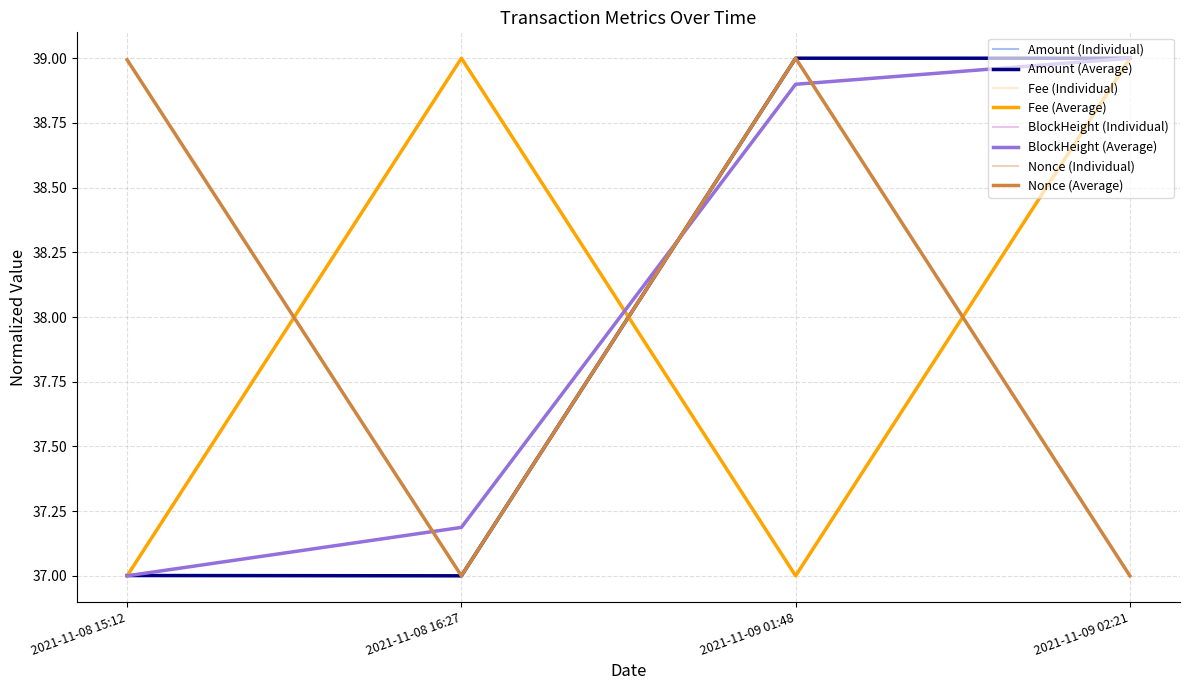

What is the total value across all series at 2021-11-08 16:27?

150.2